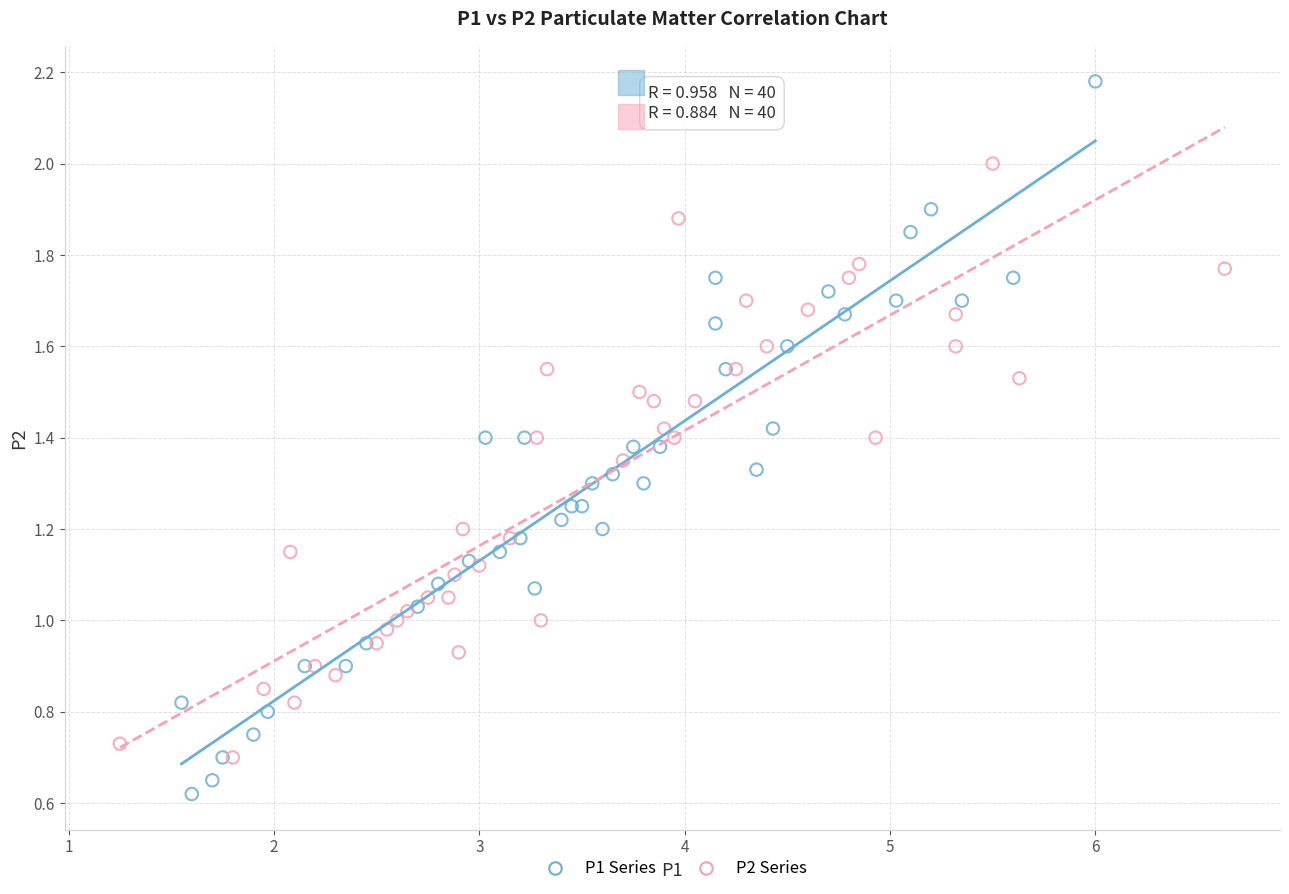

What are all the series names shown in the legend?

P1 Series, P2 Series